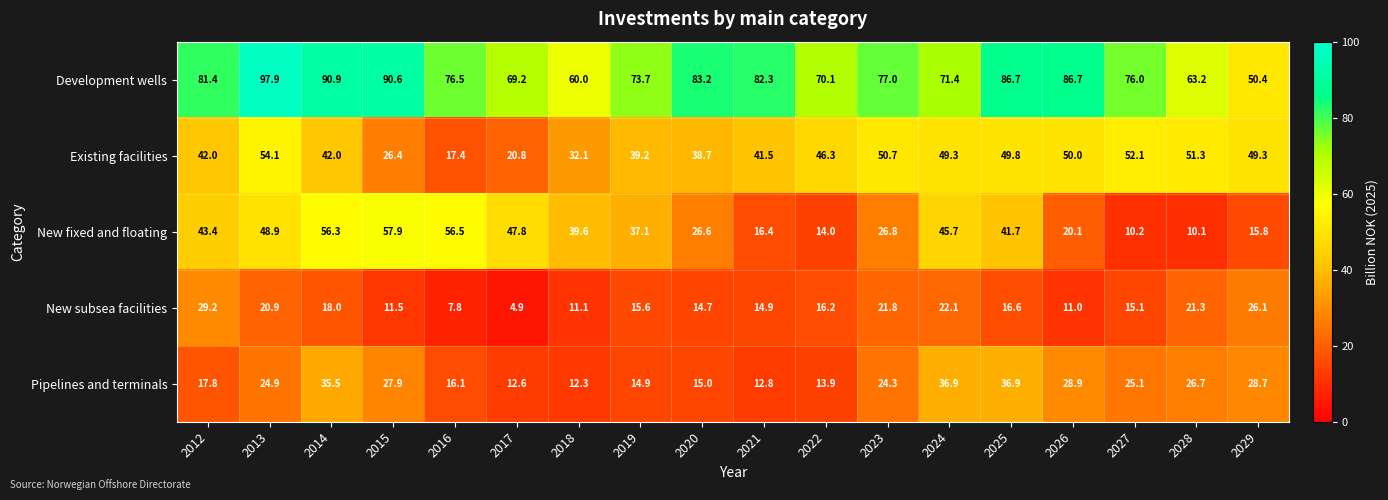

True or false: Pipelines and terminals has a value of 6.5 at 2022.

False